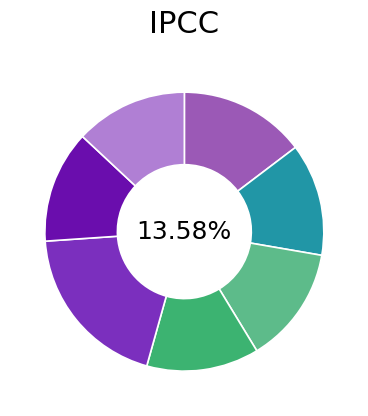

Count the number of slices in the pie.

7